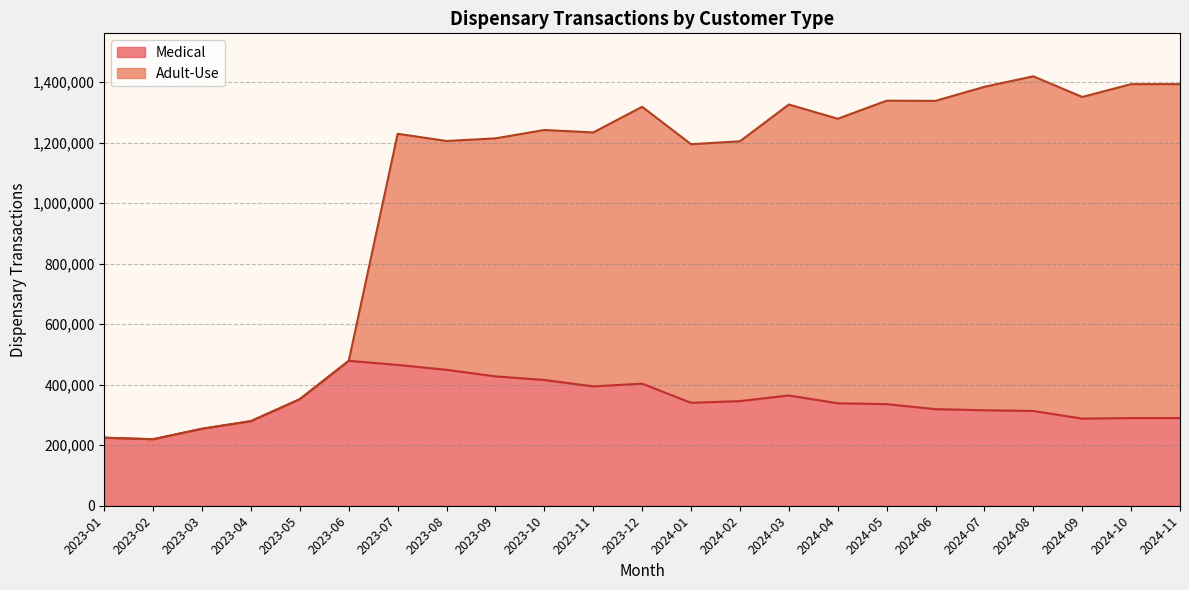

How many distinct data groups are displayed?

2